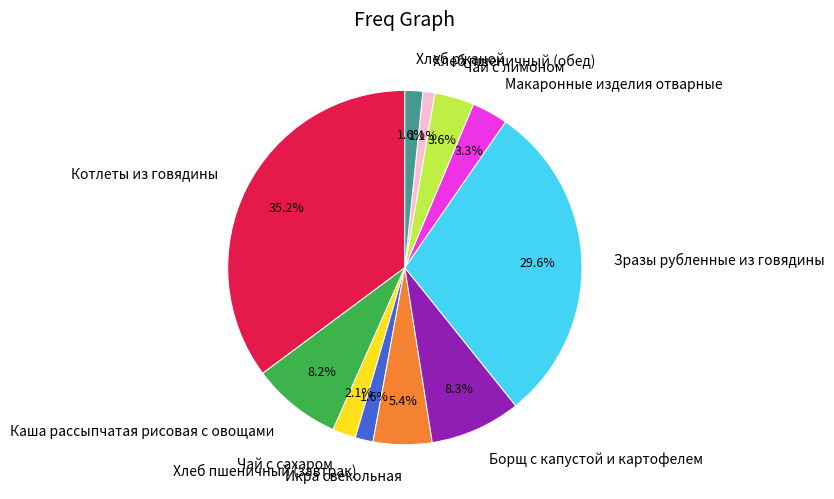

To the nearest percent, what percentage of the pie is Чай с сахаром?

2%